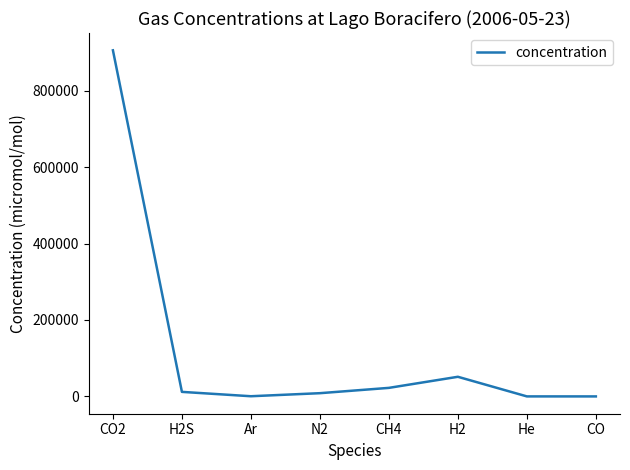

How many distinct data groups are displayed?

1